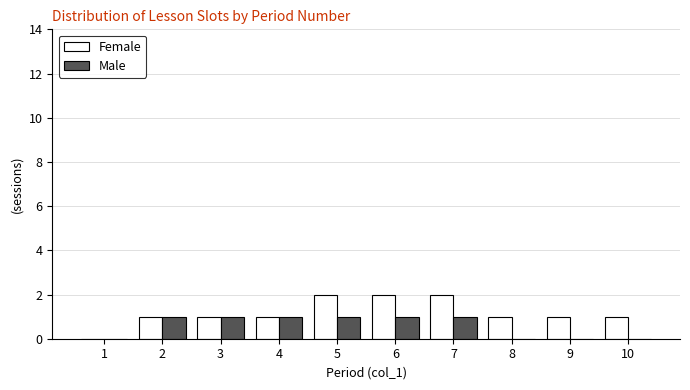

Reading left to right, extract all data points from this chart.

Female: 1=0	2=1	3=1	4=1	5=2	6=2	7=2	8=1	9=1	10=1
Male: 1=0	2=1	3=1	4=1	5=1	6=1	7=1	8=0	9=0	10=0